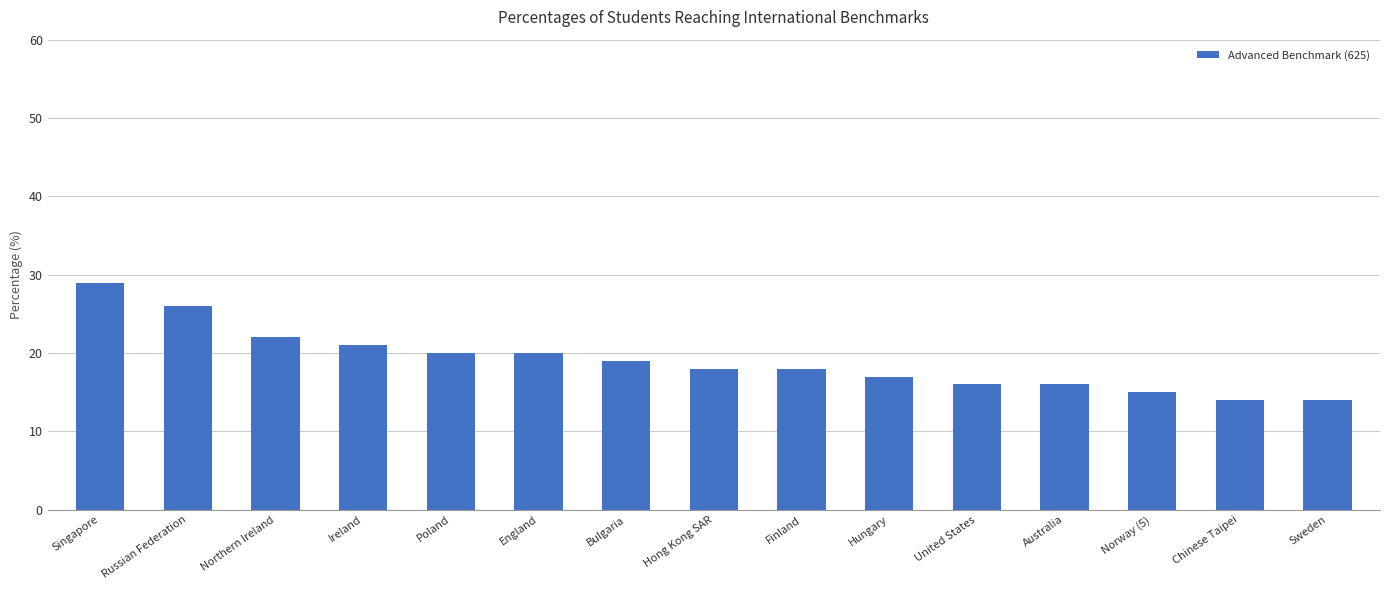

What is the value of the 8th bar from the left?

18